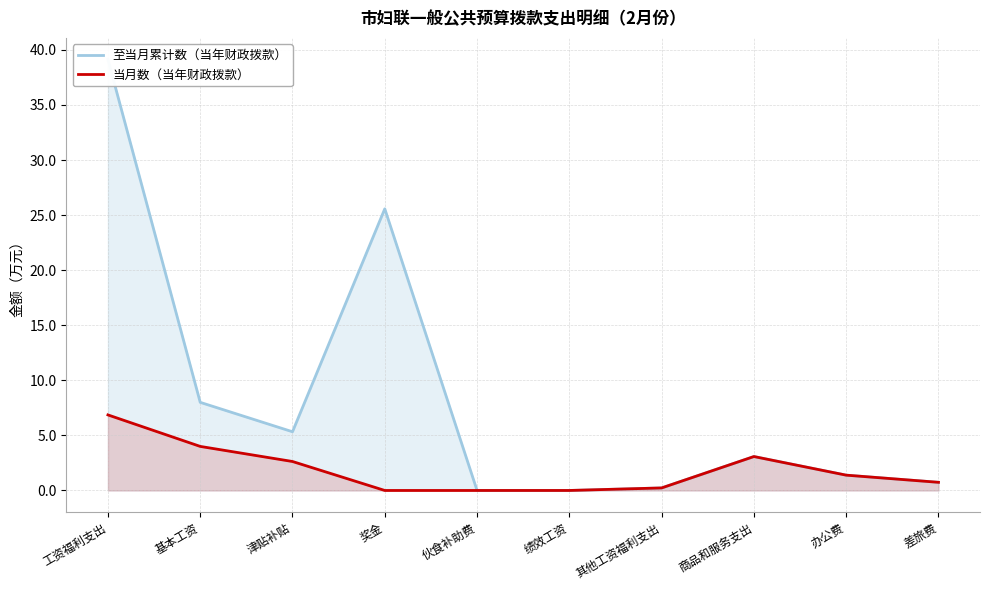

Reading left to right, what are all the values shown in this chart?

至当月累计数（当年财政拨款）: 39.1	8.0	5.3	25.6	0.0	0.0	0.2	3.1	1.4	0.7
当月数（当年财政拨款）: 6.9	4.0	2.6	0.0	0.0	0.0	0.2	3.1	1.4	0.7